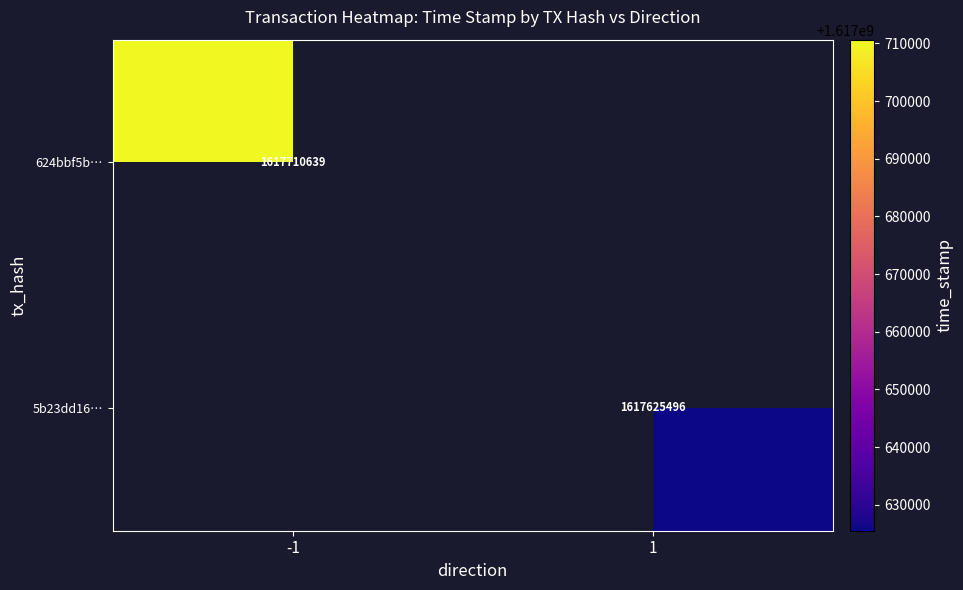

True or false: 5b23dd16… has a value of 1617625496 at 1.

True